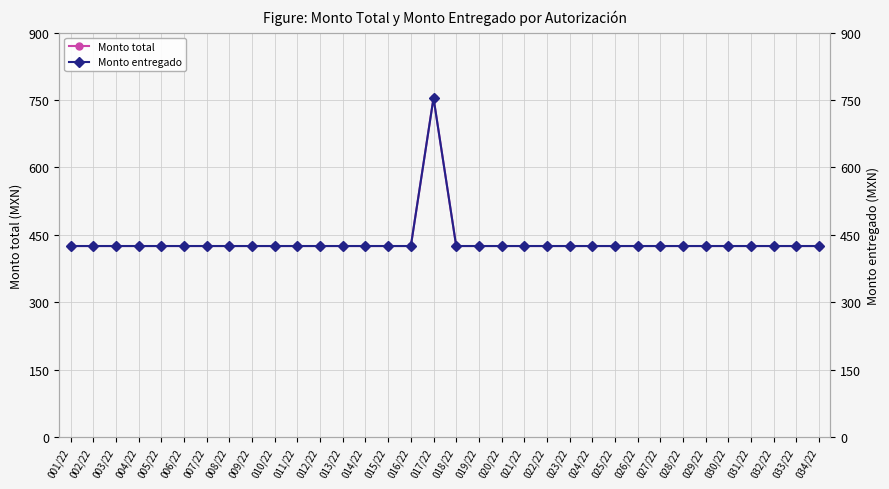

The value of Monto entregado at 008/22 is 425.3. True or false?

True